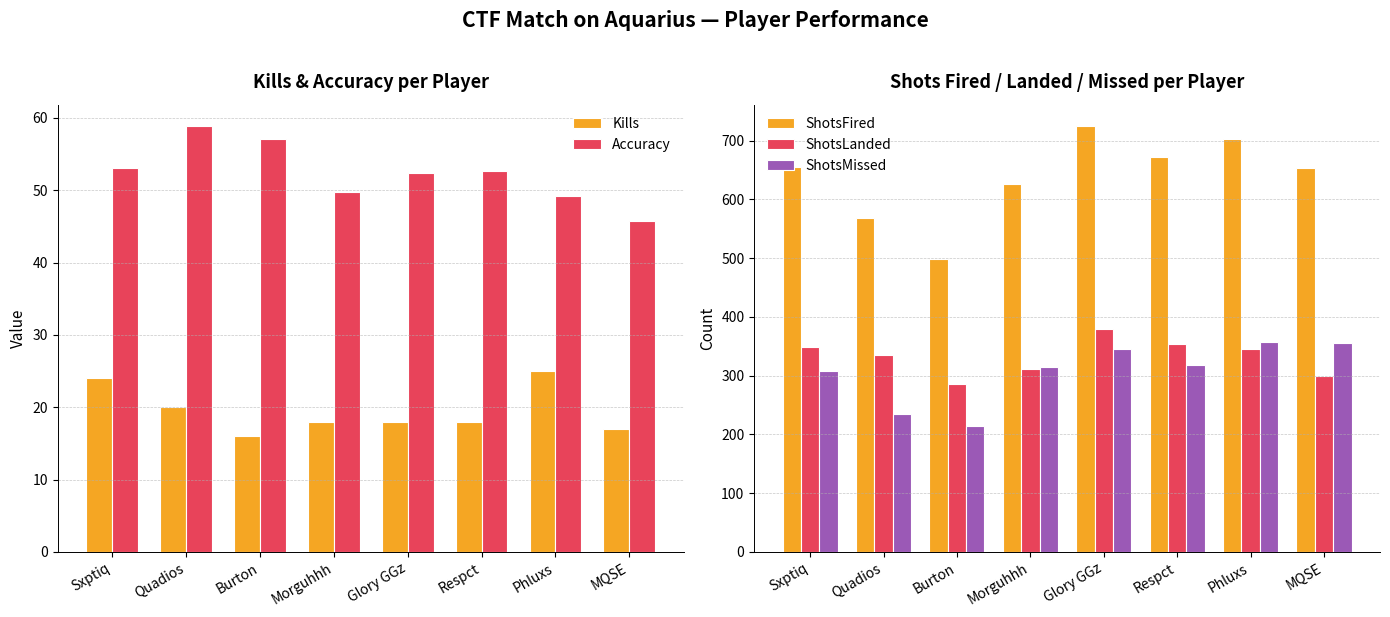

True or false: ShotsLanded has a value of 542.3 at Phluxs.

False